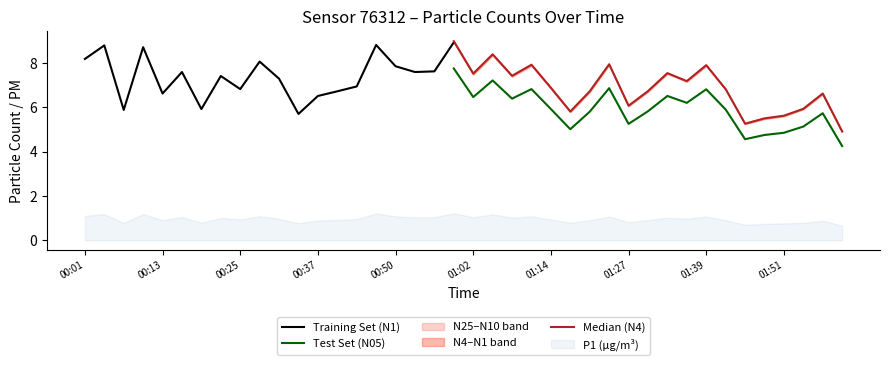

Is it true that N05 equals 5.1 at 6?

True